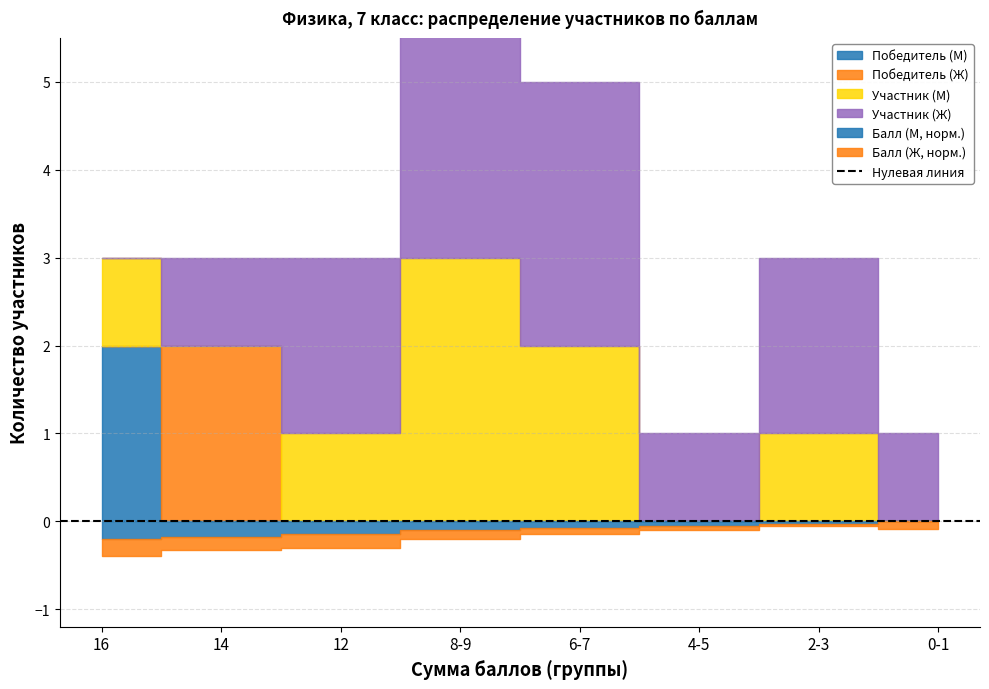

At which category is the sum across all series the highest?

8-9